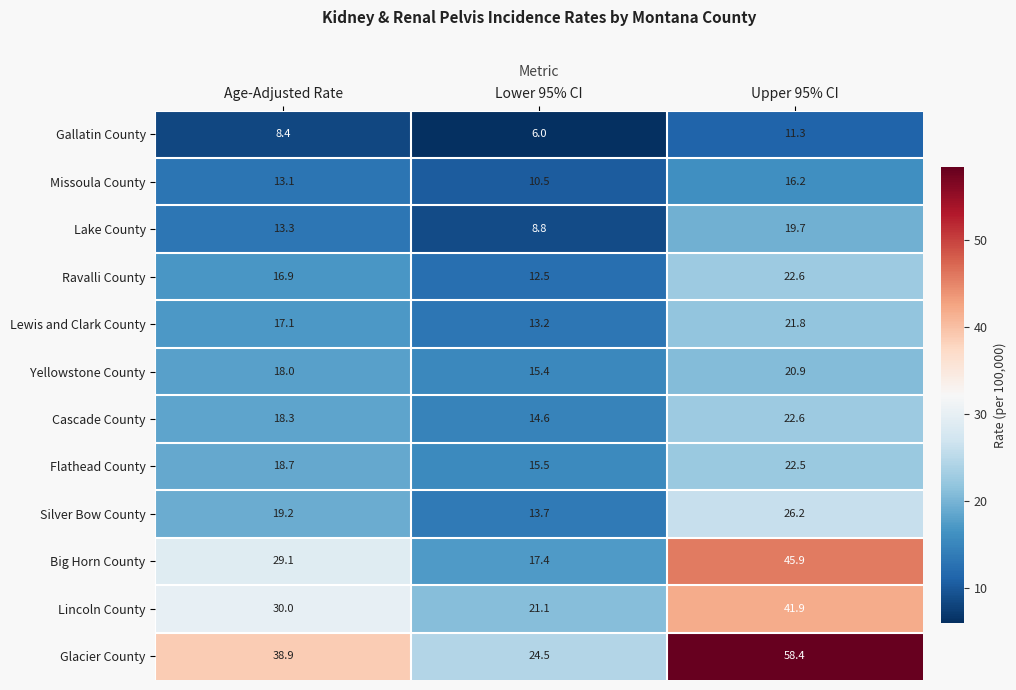

What is the average value of the Lake County series?

13.9